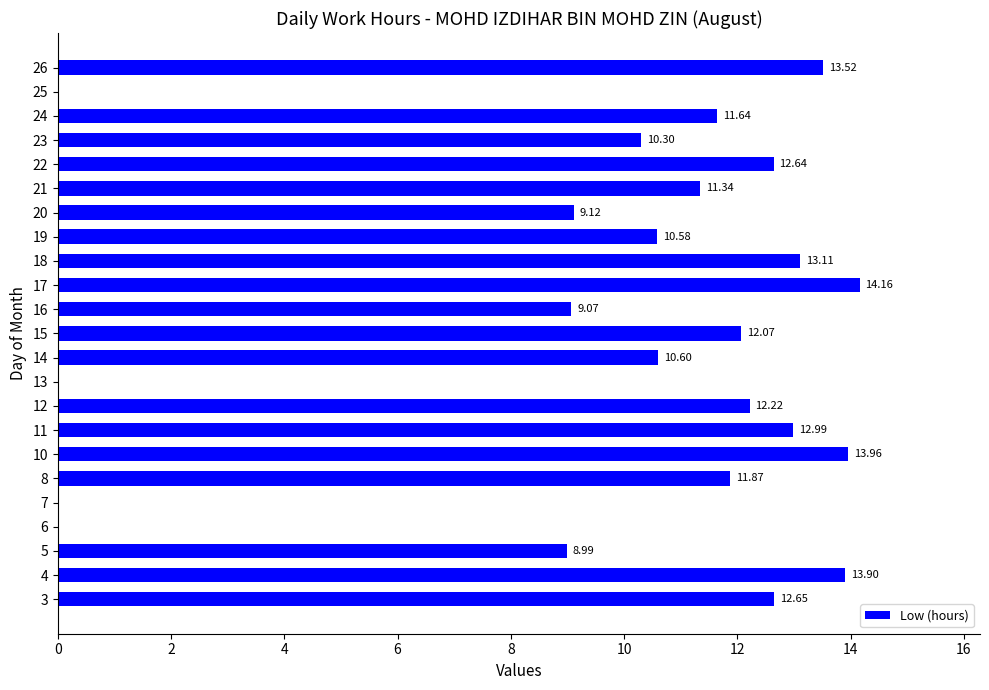

How many data points does each series have?

23